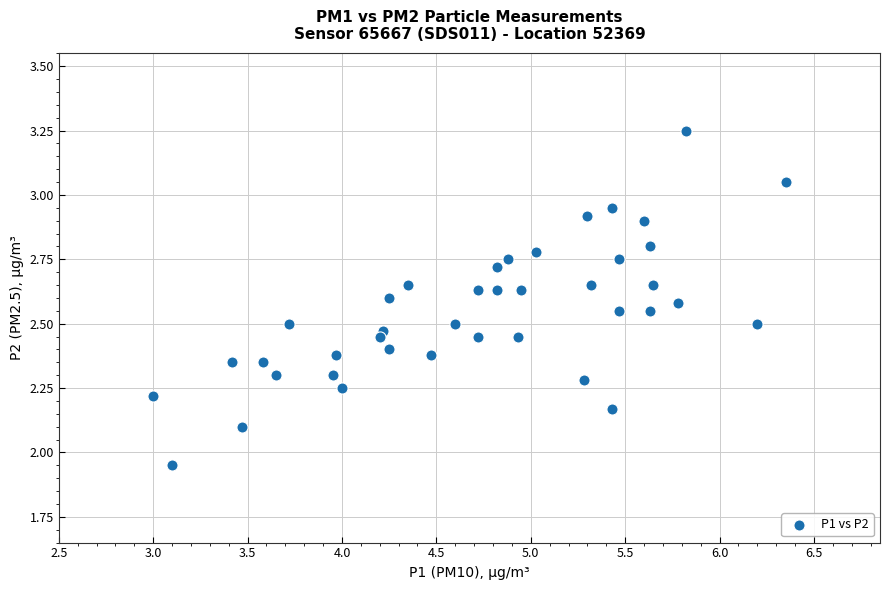

What is the range of X values (max minus min)?

3.3